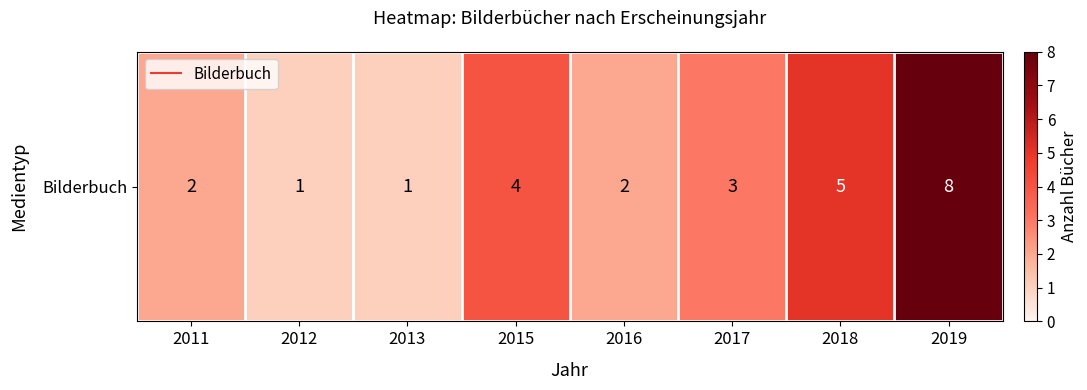

List the labels in order of value, largest first.

2019, 2018, 2015, 2017, 2011, 2016, 2012, 2013